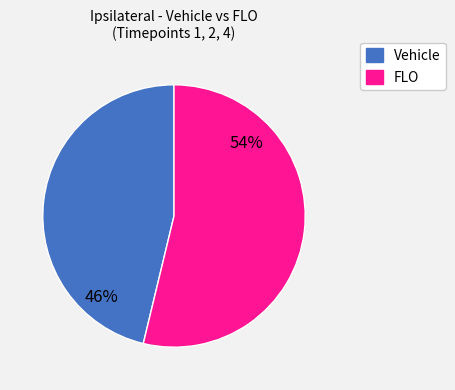

Is there any slice that represents more than half of the pie?

Yes